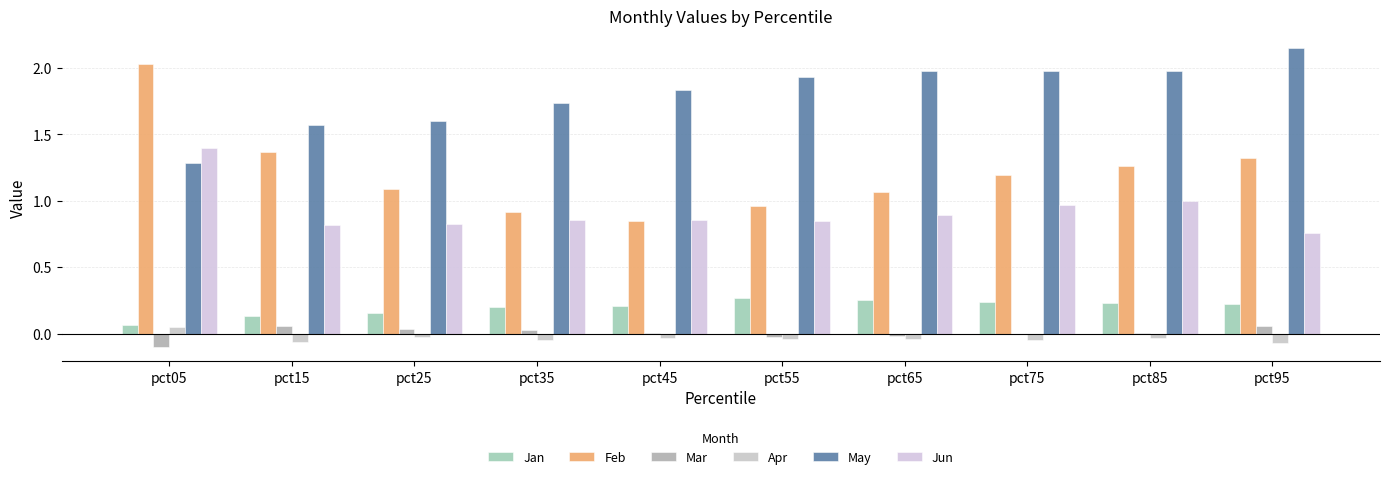

What is the difference between the second highest and minimum values in the Mar series?

0.2